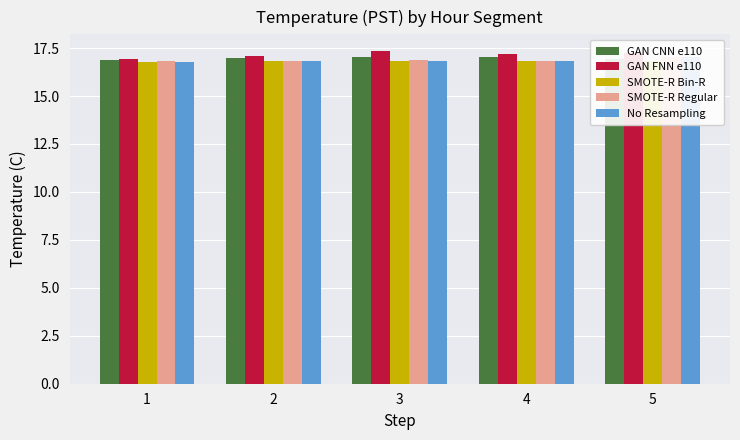

What is the total value across all series at 2?

84.6